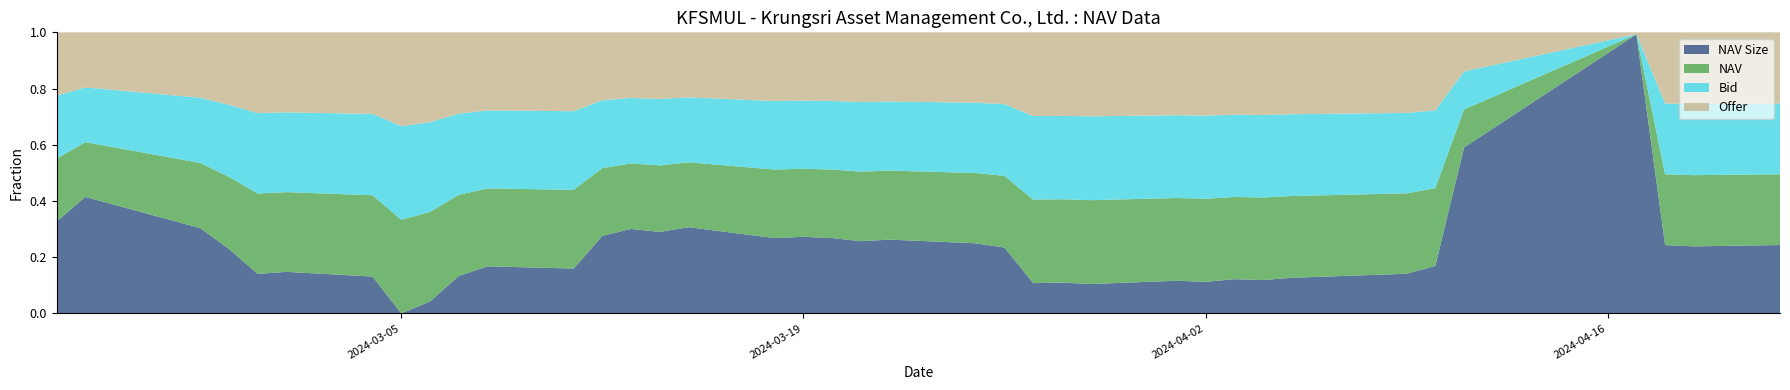

Reading left to right, transcribe all the data shown in this chart.

NAV: 0=19.7	1=19.7	2=19.7	3=19.7	4=19.7	5=19.7	6=19.7	7=19.7	8=19.7	9=19.7	10=19.7	11=19.7	12=19.7	13=19.7	14=19.7	15=19.7	16=19.7	17=19.7	18=19.7	19=19.7	20=19.7	21=19.7	22=19.7	23=19.7	24=19.7	25=19.7	26=19.7	27=19.7	28=19.7	29=19.7	30=19.7	31=19.7	32=19.7	33=19.7	34=19.7	35=19.7	36=19.7	37=19.7
Offer: 0=19.7	1=19.7	2=19.7	3=19.7	4=19.7	5=19.7	6=19.7	7=19.7	8=19.7	9=19.7	10=19.7	11=19.7	12=19.7	13=19.7	14=19.7	15=19.7	16=19.7	17=19.7	18=19.7	19=19.7	20=19.7	21=19.7	22=19.7	23=19.7	24=19.7	25=19.7	26=19.7	27=19.7	28=19.7	29=19.7	30=19.7	31=19.7	32=19.7	33=19.7	34=19.7	35=19.7	36=19.7	37=19.7
Bid: 0=19.7	1=19.7	2=19.7	3=19.7	4=19.7	5=19.7	6=19.7	7=19.7	8=19.7	9=19.7	10=19.7	11=19.7	12=19.7	13=19.7	14=19.7	15=19.7	16=19.7	17=19.7	18=19.7	19=19.7	20=19.7	21=19.7	22=19.7	23=19.7	24=19.7	25=19.7	26=19.7	27=19.7	28=19.7	29=19.7	30=19.7	31=19.7	32=19.7	33=19.7	34=19.7	35=19.7	36=19.7	37=19.7
NAV Size: 0=1070811344.7	1=1070410869.1	2=1070289357.6	3=1069313156.4	4=1069803145.8	5=1071384210.2	6=1072729753.4	7=1073268889.9	8=1072092328.2	9=1071963132.0	10=1071956560.9	11=1072639160.5	12=1071676076.5	13=1071643118.6	14=1070920415.2	15=1080105341.2	16=1081612442.3	17=1081671703.5	18=1081655824.4	19=1081474129.1	20=1080876040.0	21=1080917027.6	22=1083275804.3	23=1083628639.8	24=1085568548.6	25=1083517851.4	26=1074077571.9	27=1072821916.2	28=1069565500.4	29=1065723832.5	30=1064228309.8	31=1068823076.3	32=1068522155.4	33=1067763262.8	34=1070924248.4	35=1074638444.6	36=1076771840.1	37=1073403897.5